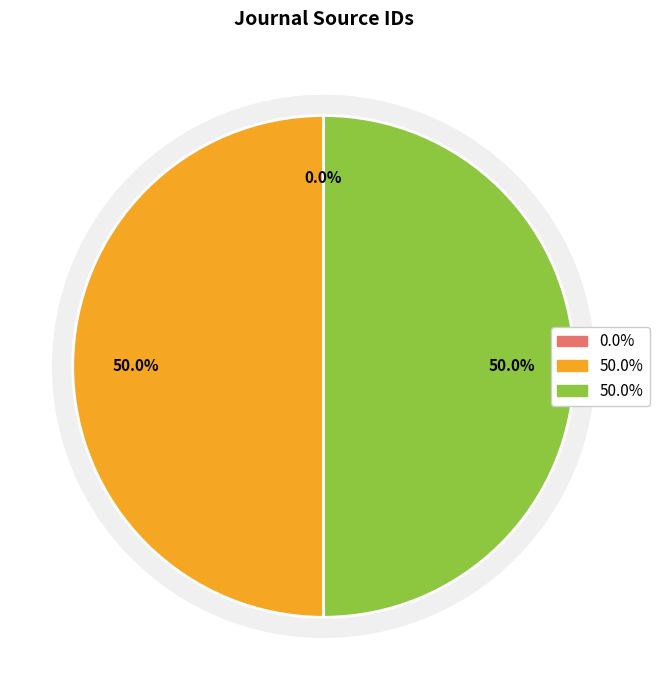

To the nearest percent, what is the average slice percentage?

33%